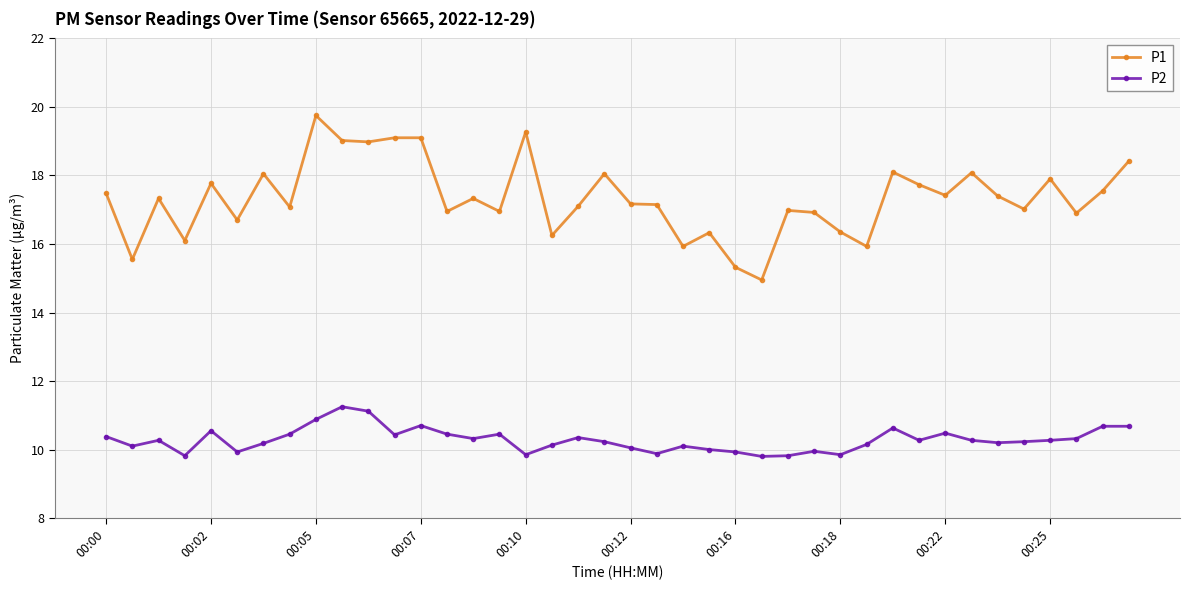

Does the chart have visible grid lines?

Yes